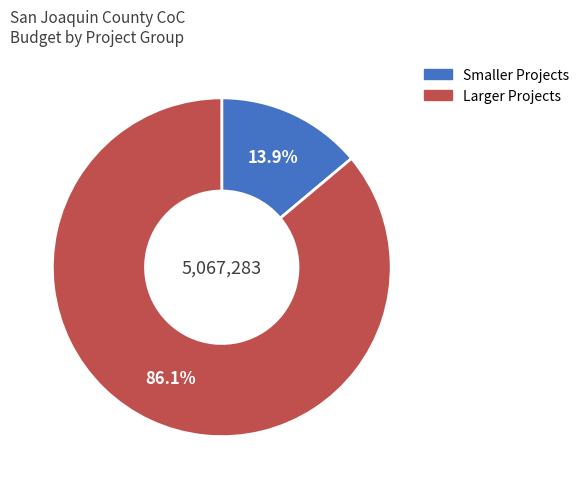

Is there a majority slice in this chart?

Yes